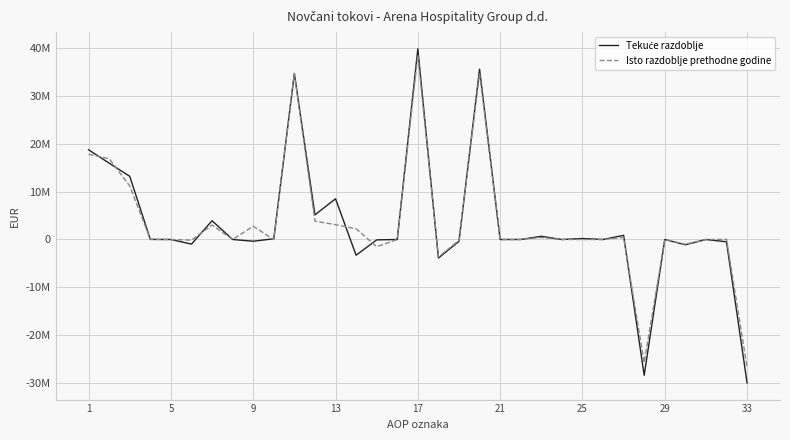

What is the average value of the Isto razdoblje prethodne godine series?

3351992